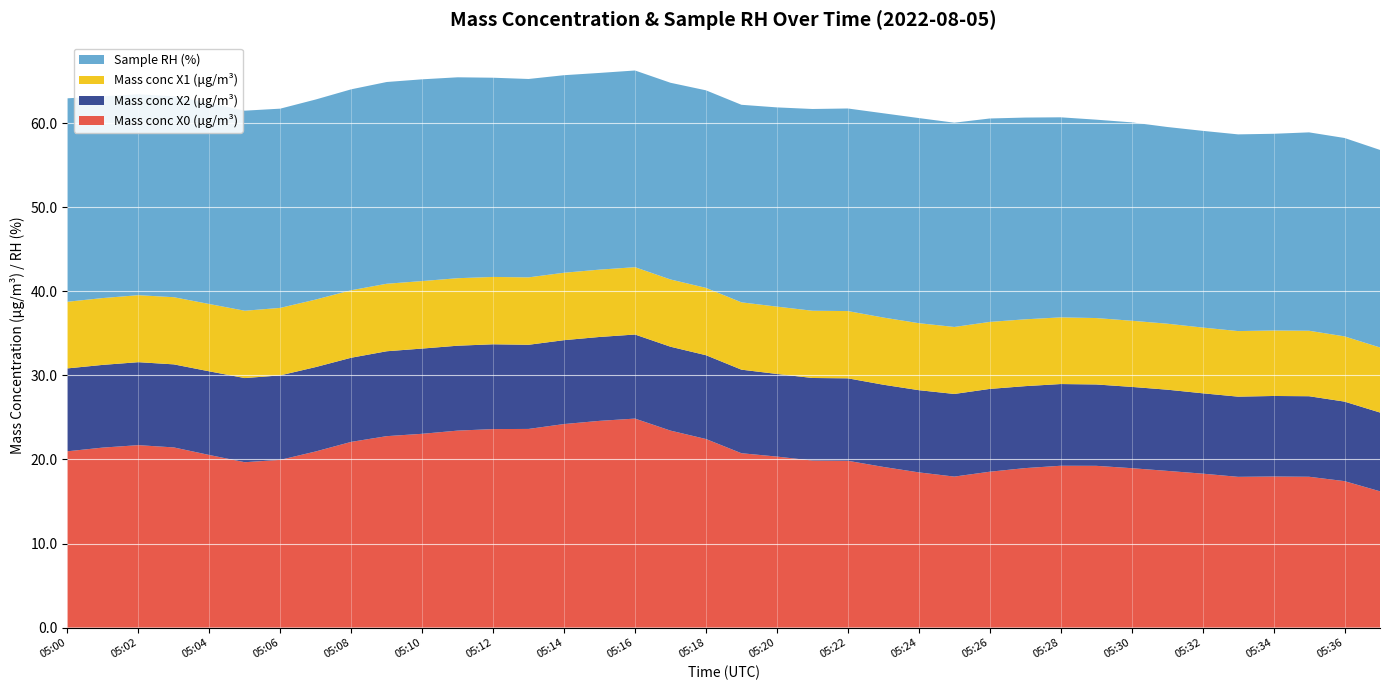

Reading left to right, transcribe all the data shown in this chart.

Mass conc X0 (μg/m³): 21.0	21.4	21.7	21.4	20.5	19.7	19.9	20.9	22.1	22.8	23.1	23.4	23.6	23.6	24.2	24.6	24.9	23.4	22.4	20.7	20.3	19.9	19.8	19.1	18.5	18.0	18.5	19.0	19.2	19.2	19.0	18.6	18.3	17.9	18.0	17.9	17.4	16.2
Mass conc X2 (μg/m³): 9.9	9.8	9.9	9.9	9.9	10.0	10.1	10.0	10.0	10.1	10.1	10.1	10.1	10.0	10.0	10.0	10.0	10.0	10.0	9.9	9.8	9.8	9.8	9.8	9.8	9.8	9.8	9.8	9.7	9.7	9.7	9.7	9.6	9.5	9.6	9.6	9.5	9.4
Mass conc X1 (μg/m³): 7.9	8.0	8.0	8.0	8.0	8.0	8.0	8.0	8.0	8.0	8.0	8.0	8.0	8.0	8.0	8.0	8.0	8.0	8.0	8.0	8.0	8.0	8.0	8.0	8.0	8.0	8.0	8.0	7.9	7.9	7.9	7.8	7.8	7.8	7.8	7.8	7.8	7.7
Sample RH (%): 24.2	24.0	23.9	23.9	23.9	23.8	23.7	23.8	23.9	24.0	24.0	23.9	23.7	23.6	23.5	23.4	23.4	23.4	23.5	23.5	23.7	24.0	24.1	24.3	24.4	24.3	24.2	24.0	23.8	23.6	23.6	23.4	23.4	23.4	23.4	23.6	23.6	23.5